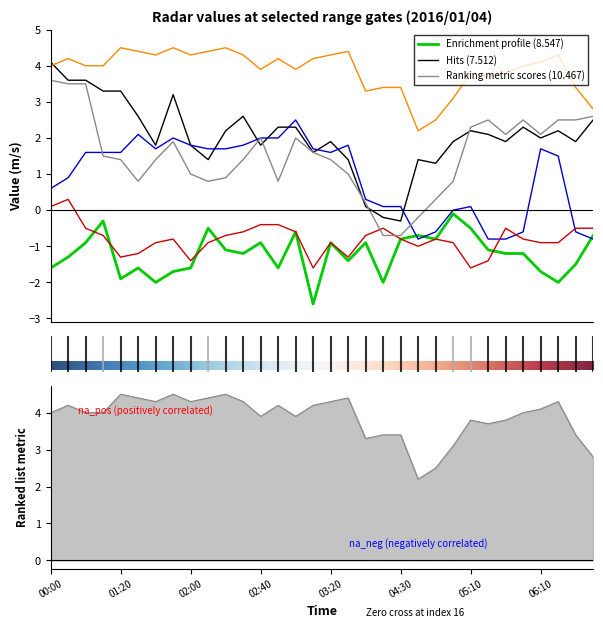

What is the total value across all series at 02:30?

8.3